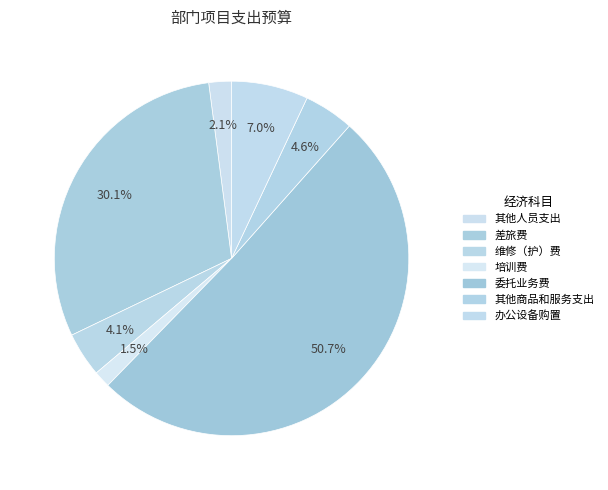

Is the sum of 差旅费 and 维修（护）费 greater than half?

No